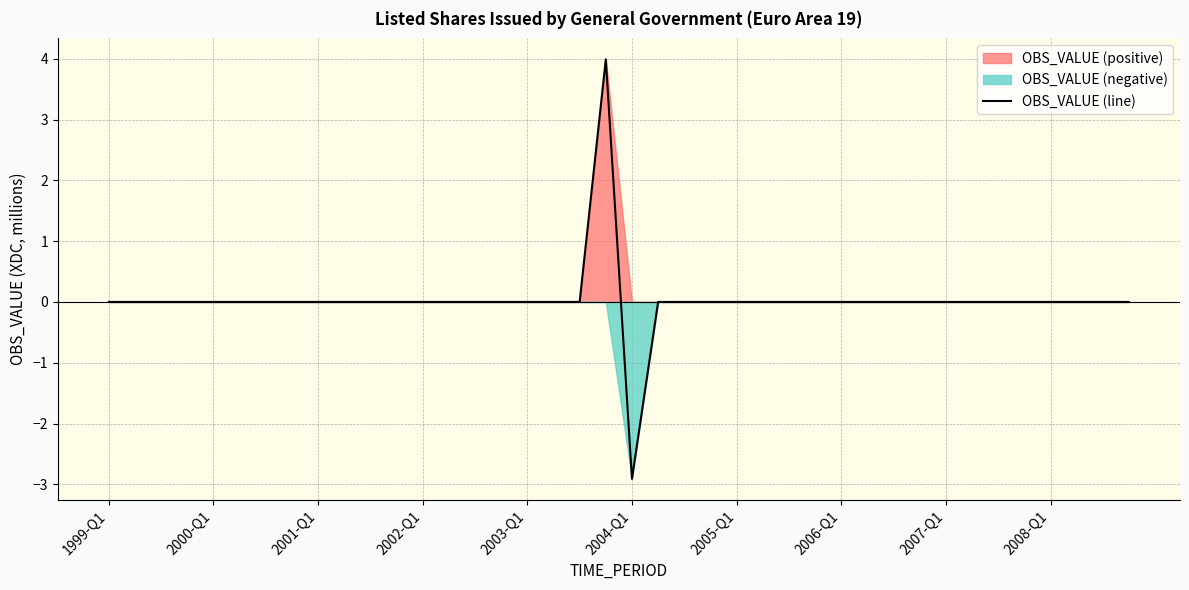

What is the minimum value shown in the chart?

-2.9